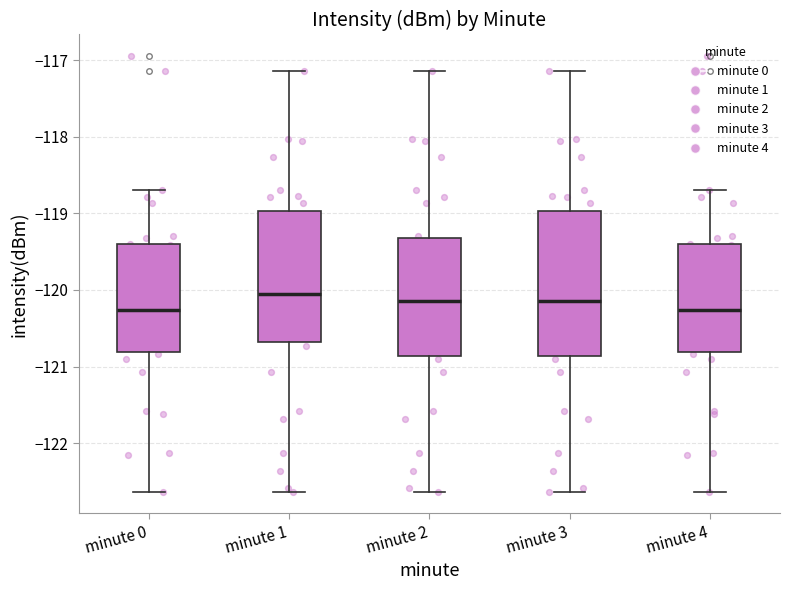

Reading left to right, transcribe this box plot: for each box, give where its median line is, the range the box spans, and where its two whiskers end, as read against the y-axis. The values are not printed on the chart, so give them approximately, as read against the axis.

minute 0: median -120.3, box -120.8 to -119.4, whiskers -122.6 to -118.7
minute 1: median -120.1, box -120.7 to -119.0, whiskers -122.6 to -117.1
minute 2: median -120.1, box -120.9 to -119.3, whiskers -122.6 to -117.1
minute 3: median -120.1, box -120.9 to -119.0, whiskers -122.6 to -117.1
minute 4: median -120.3, box -120.8 to -119.4, whiskers -122.6 to -118.7